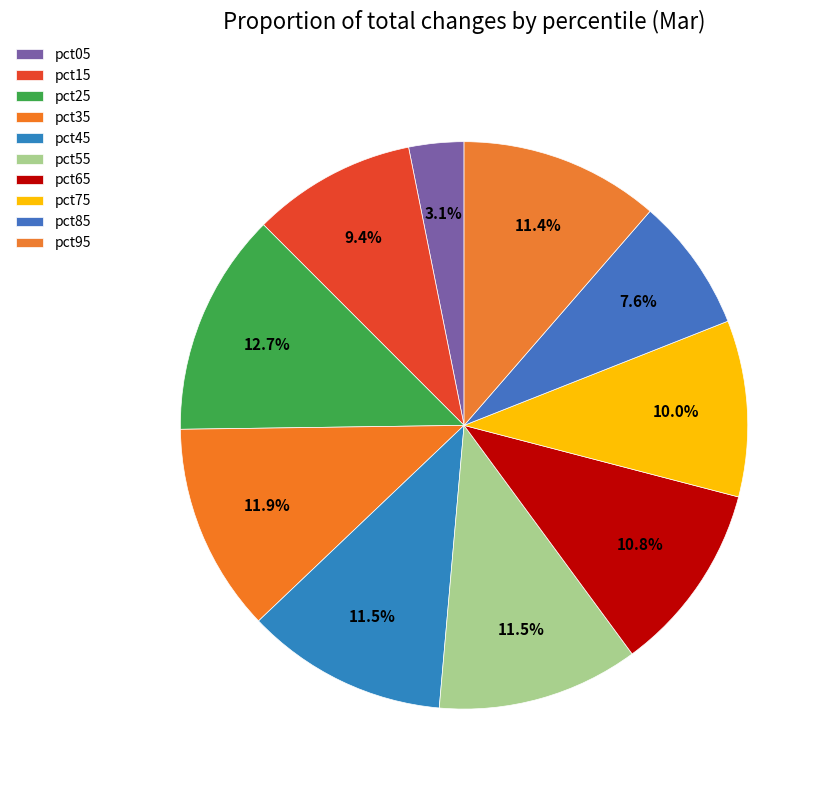

Is it true that pct95 is 17% of the pie?

False